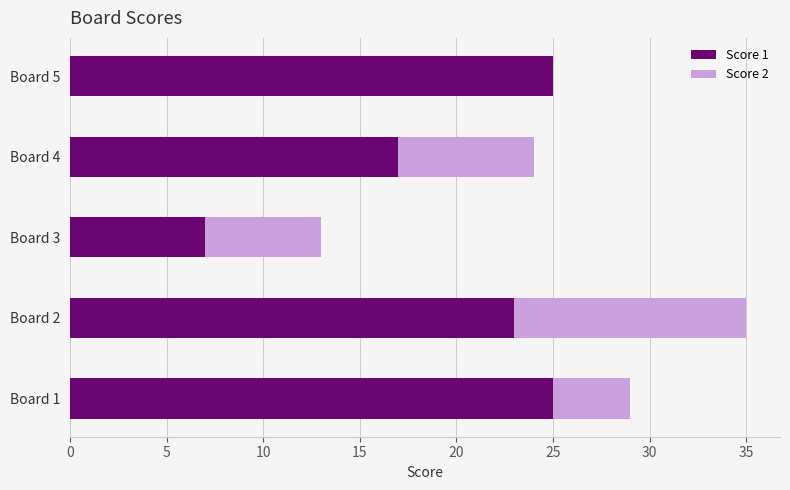

At which category is the sum across all series the highest?

Board 2